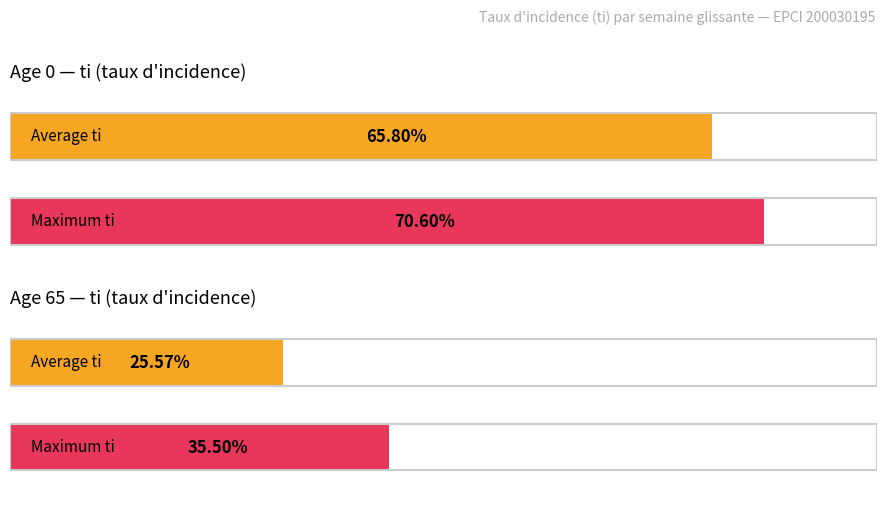

How many bars are there in each group?

2